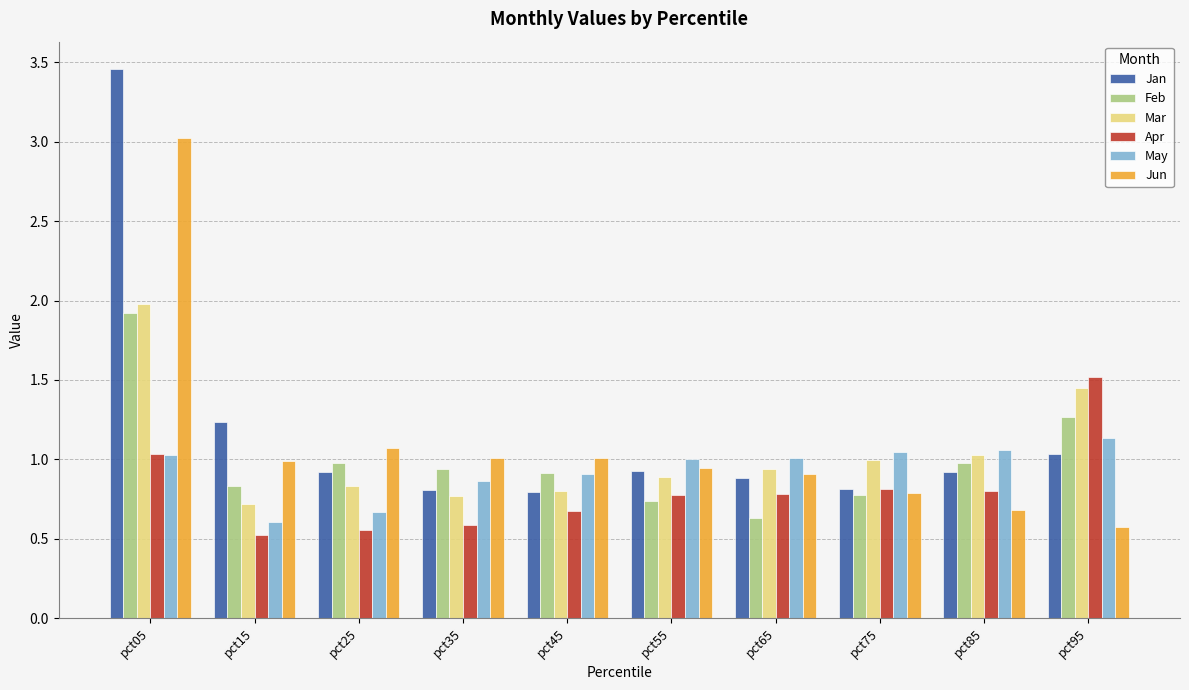

Between pct15 and pct85, which series saw the biggest shift?

May